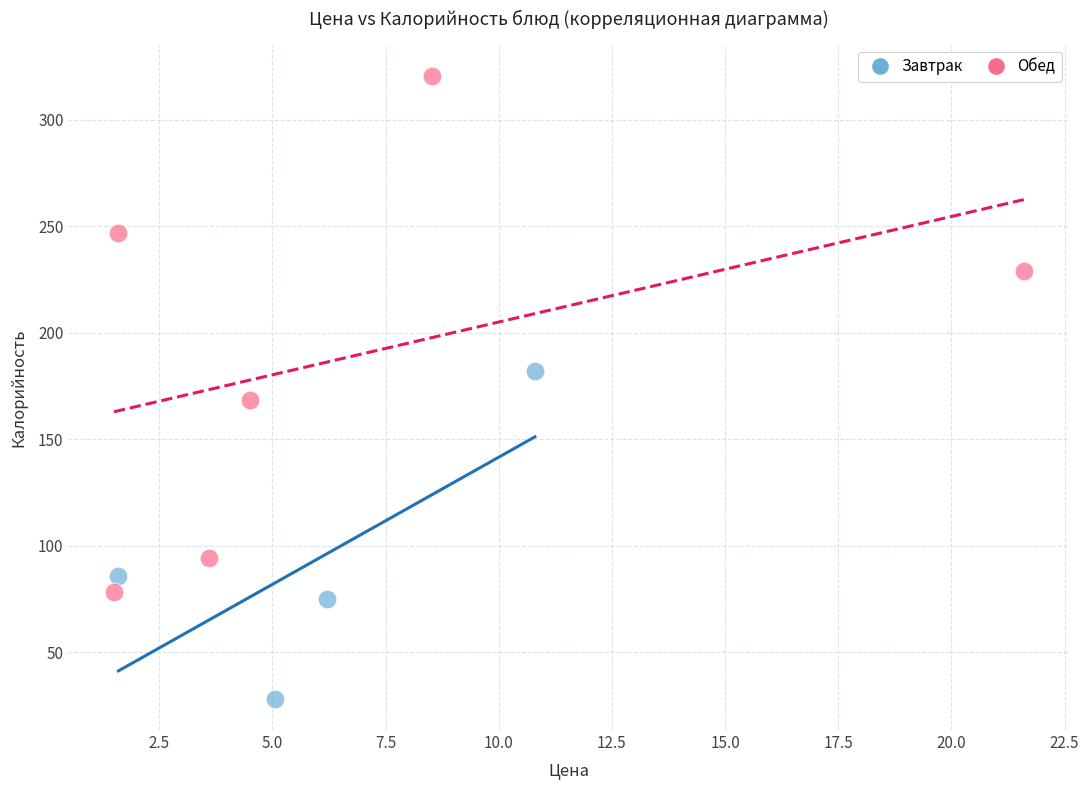

Which series has the largest Y range (max minus min)?

Обед